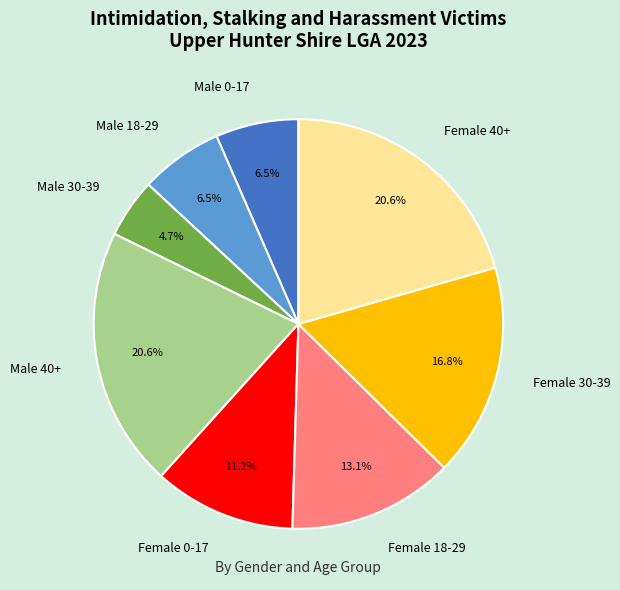

What percentage do Female 18-29 and Male 0-17 together represent?

19.6%